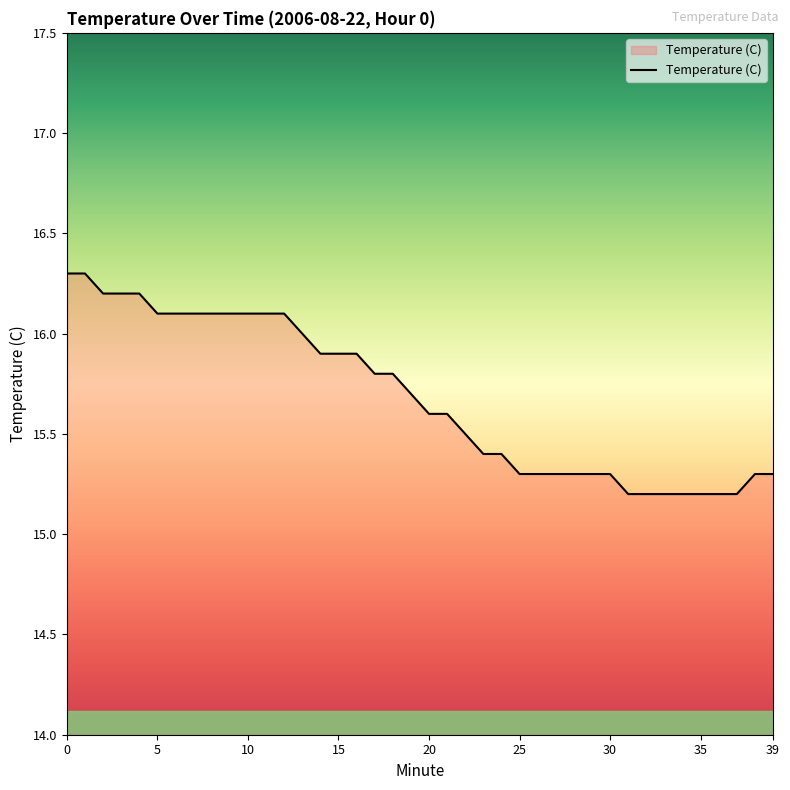

What is the minimum value shown in the chart?

15.2